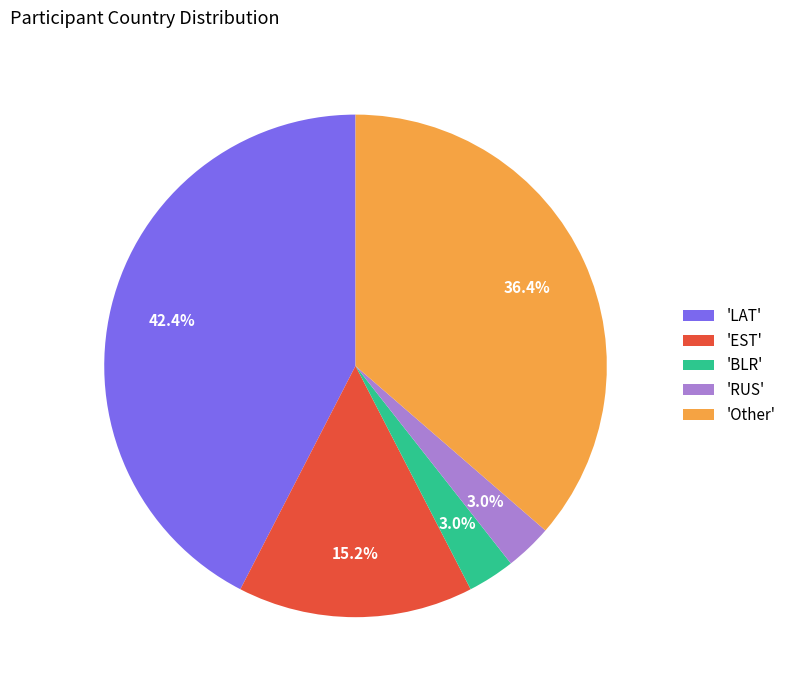

Do 'BLR' and 'EST' together represent more than half of the pie?

No